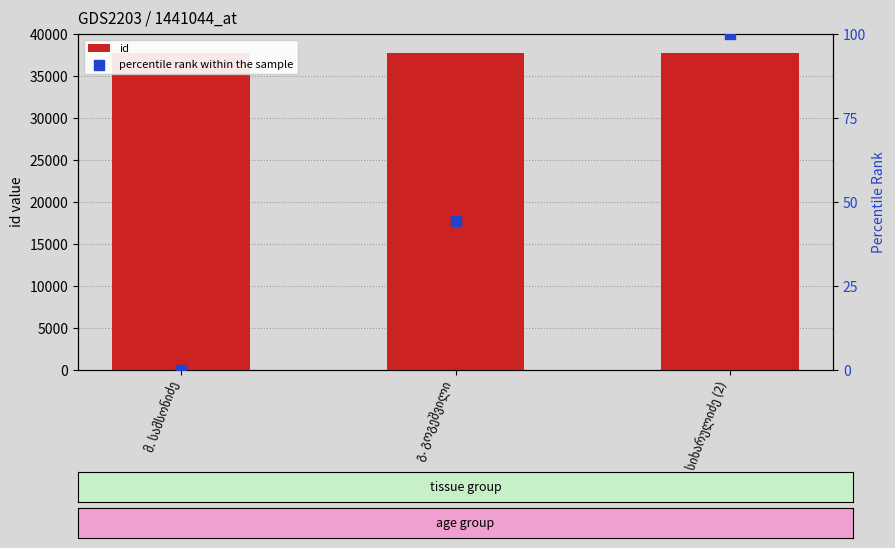

What is the total value across all series at მ. სამსონიძე?

37788.0